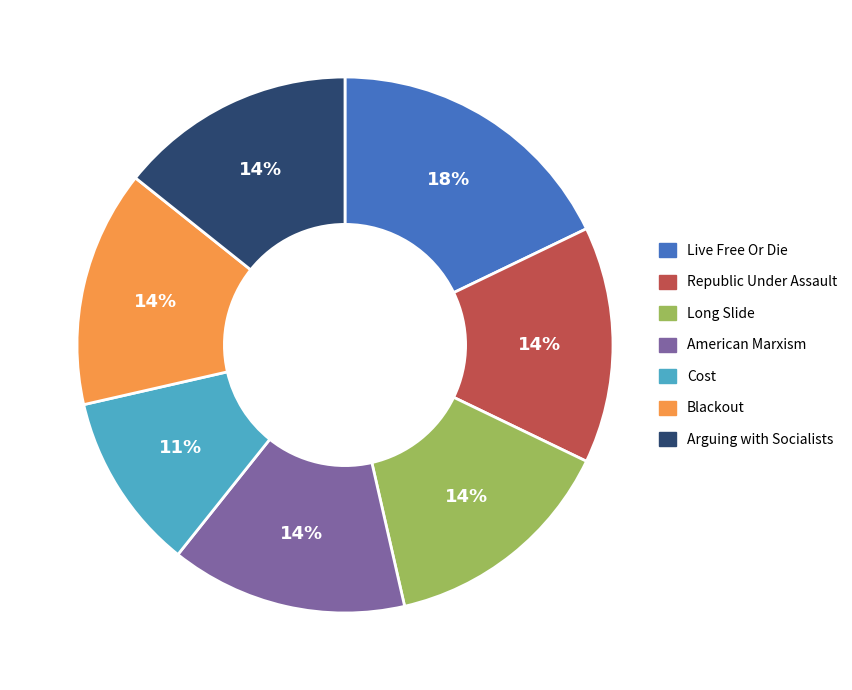

To the nearest percent, what portion does Long Slide represent?

14%